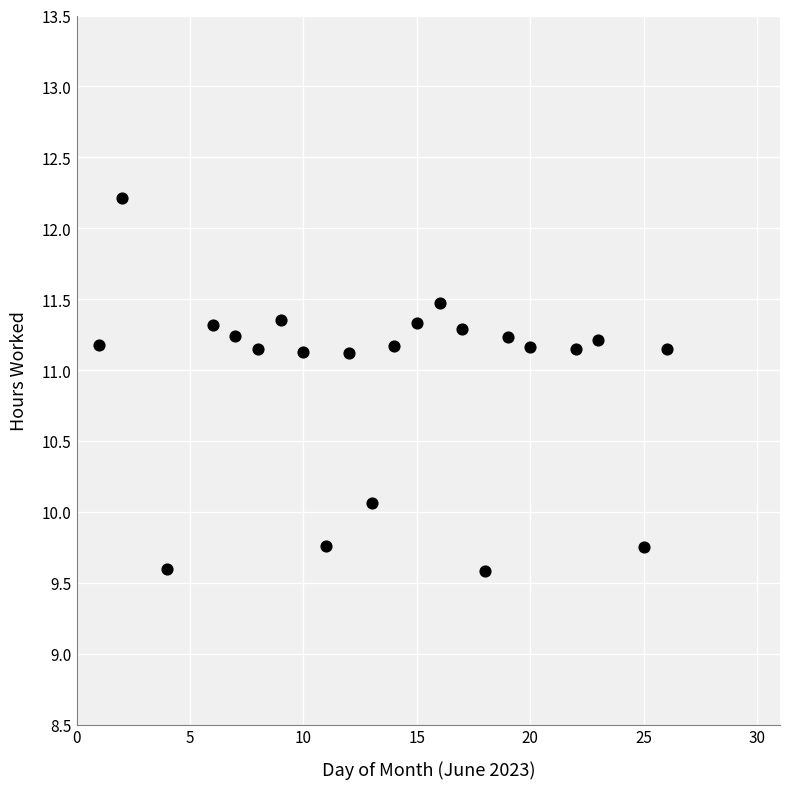

What Y value in the scatter plot is closest to 10?

10.1